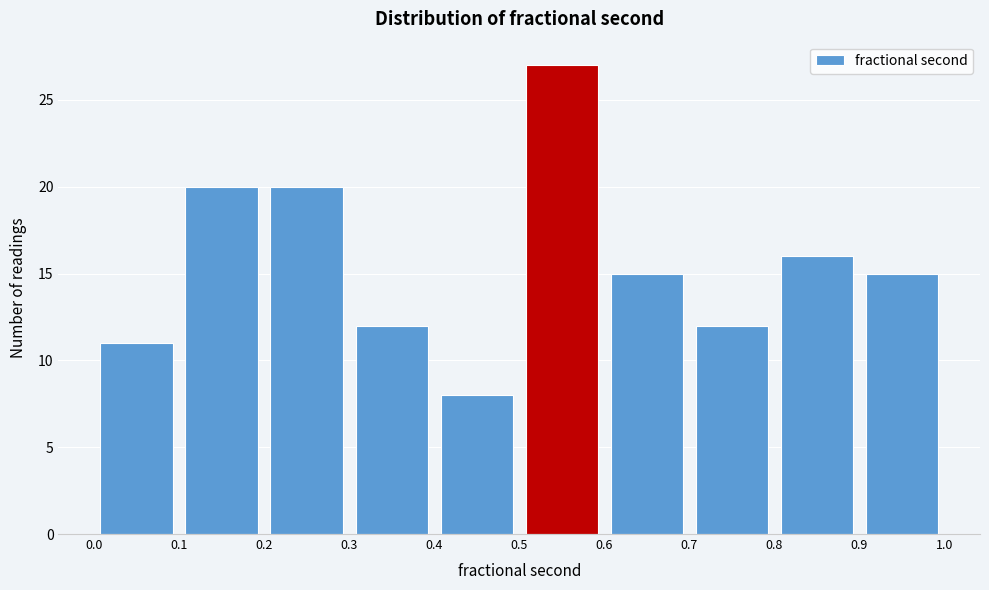

Reading left to right, transcribe this chart: for each bar, give the range it covers on the x-axis and its height. The values are not printed on the chart, so give them approximately, as read against the axis.

0.0 to 0.1: 11
0.1 to 0.2: 20
0.2 to 0.3: 20
0.3 to 0.4: 12
0.4 to 0.5: 8
0.5 to 0.6: 27
0.6 to 0.7: 15
0.7 to 0.8: 12
0.8 to 0.9: 16
0.9 to 1.0: 15